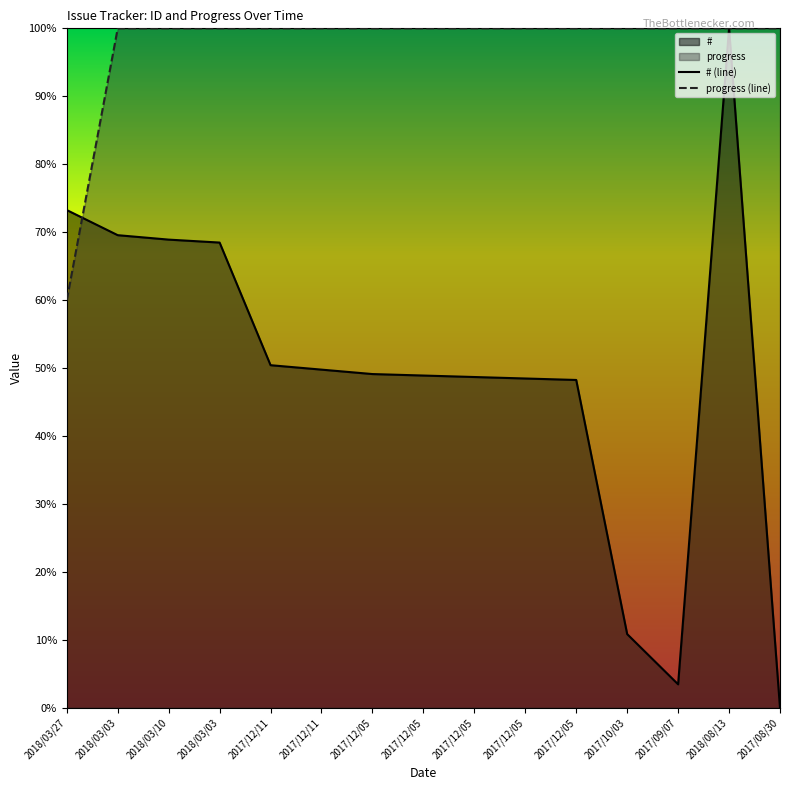

What is the sum of all progress (line) values?

1460.0